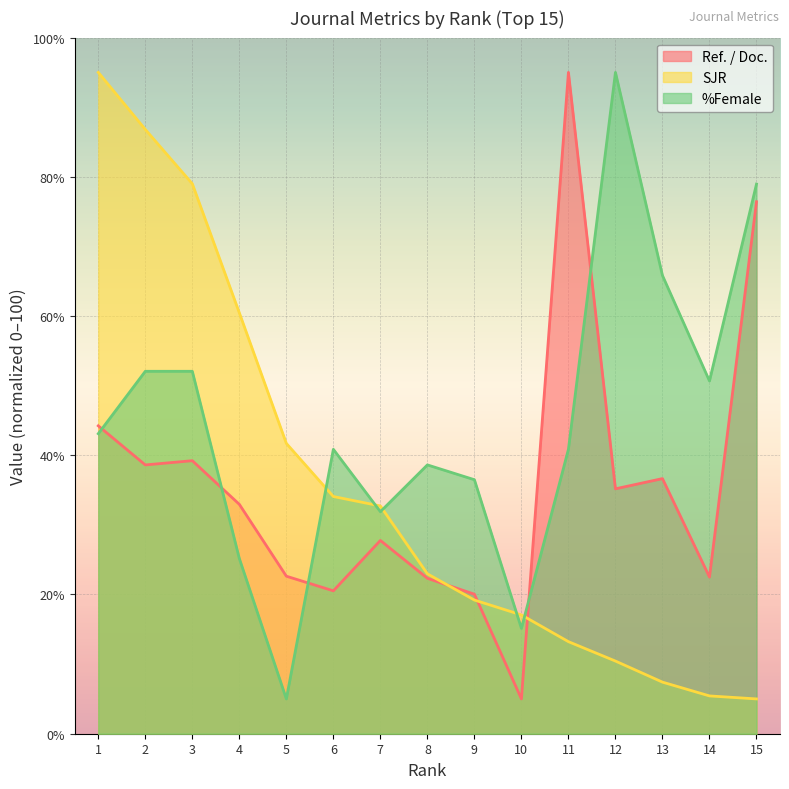

The Ref. / Doc. series shows 44.2 at 1. True or false?

True